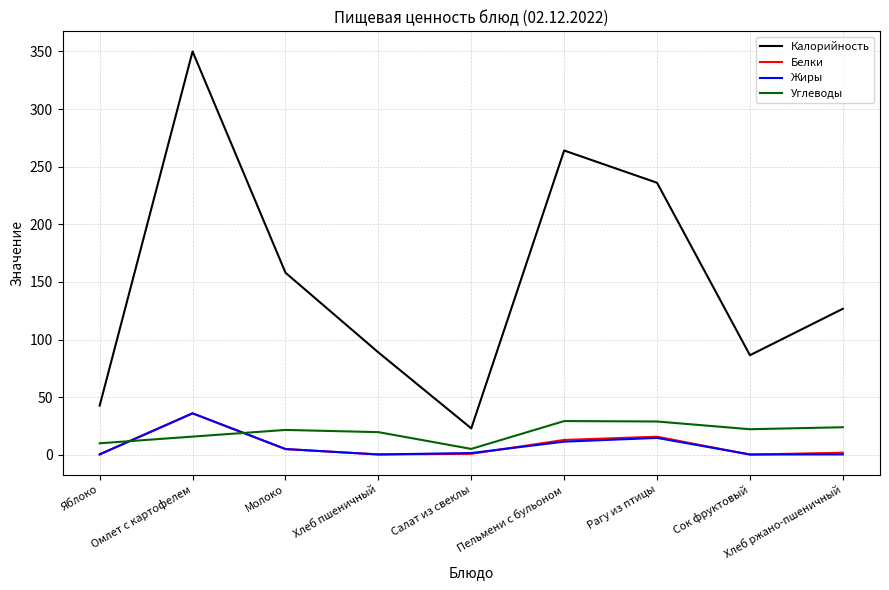

The value of Углеводы at Рагу из птицы is 28.9. True or false?

True